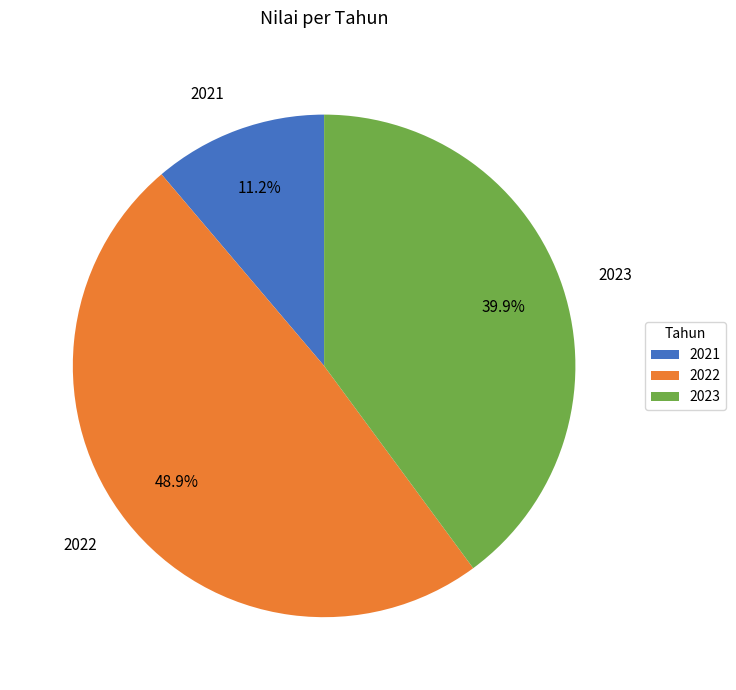

To the nearest percent, what is the combined percentage of 2021 and 2023?

51%